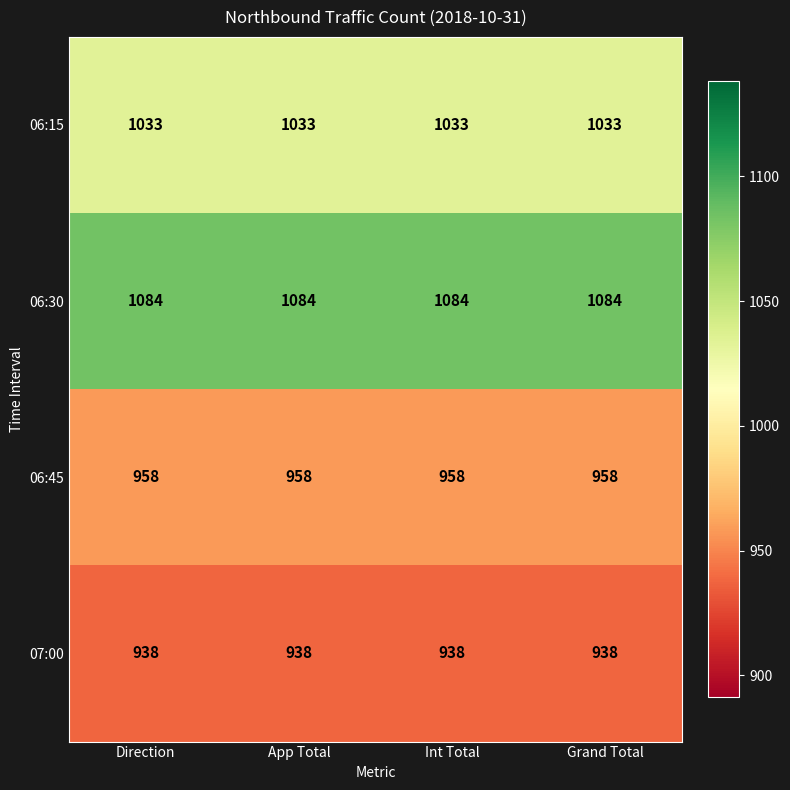

Which series has the largest total across all categories?

06:30